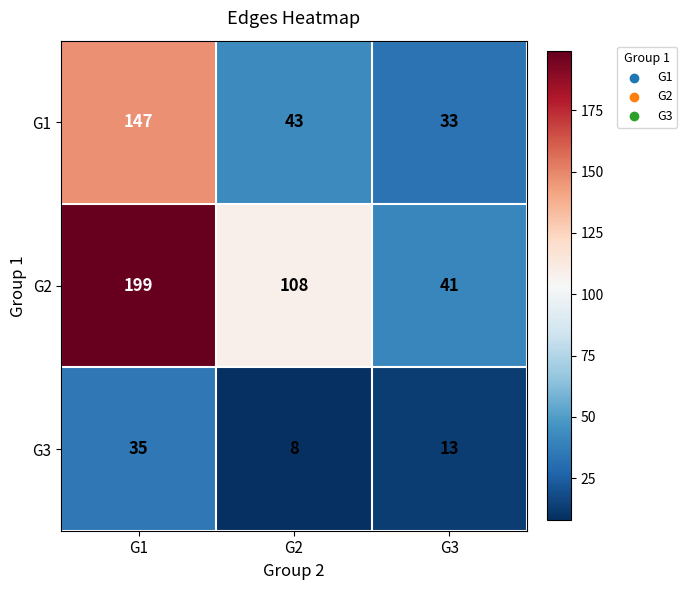

At which category is the sum across all series the highest?

G1